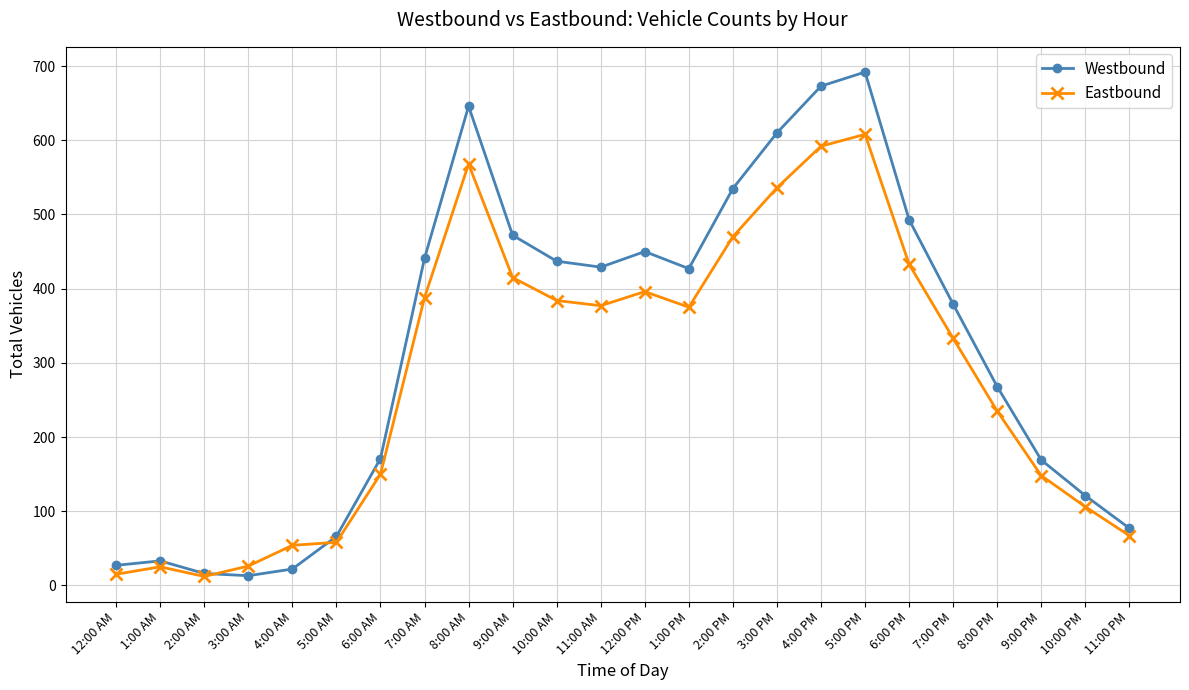

What is the label of the 11th point from the right?

1:00 PM